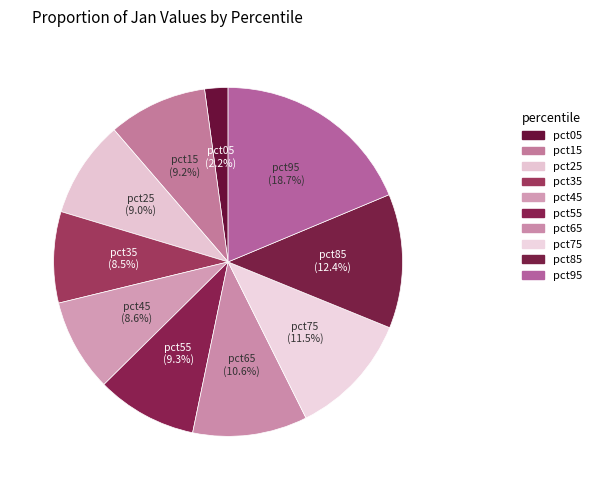

True or false: pct95 accounts for 19% of the total.

True